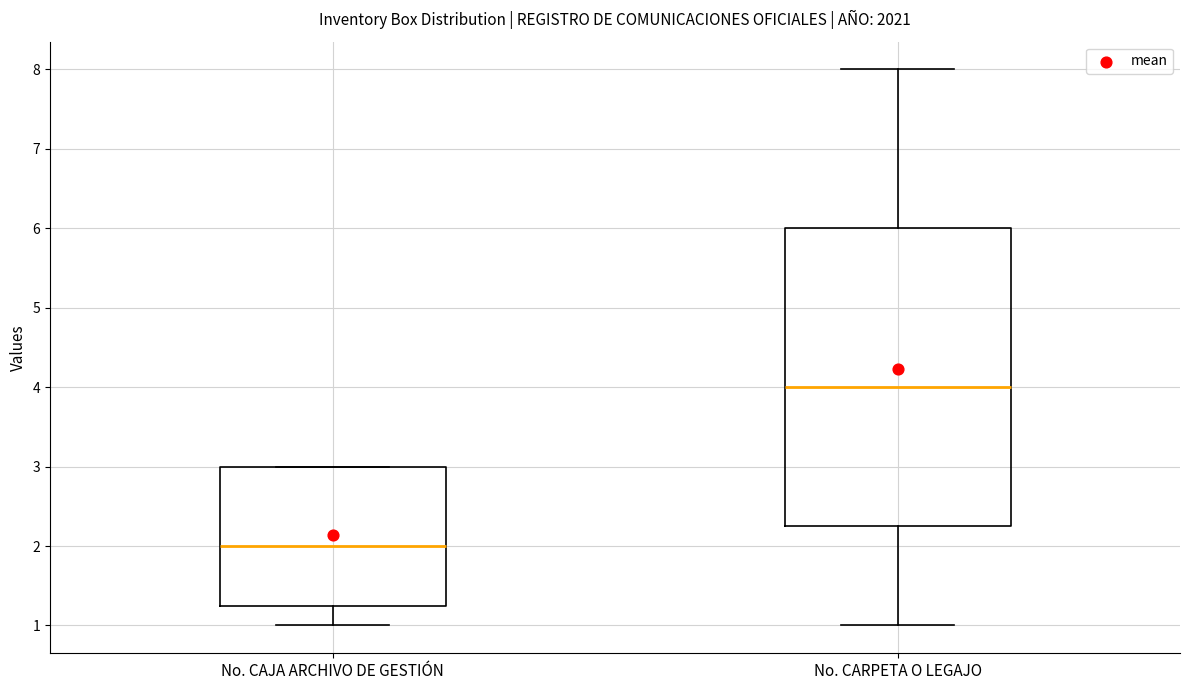

Comparing the boxes themselves (not the whiskers), which one is the tallest?

No. CARPETA O LEGAJO